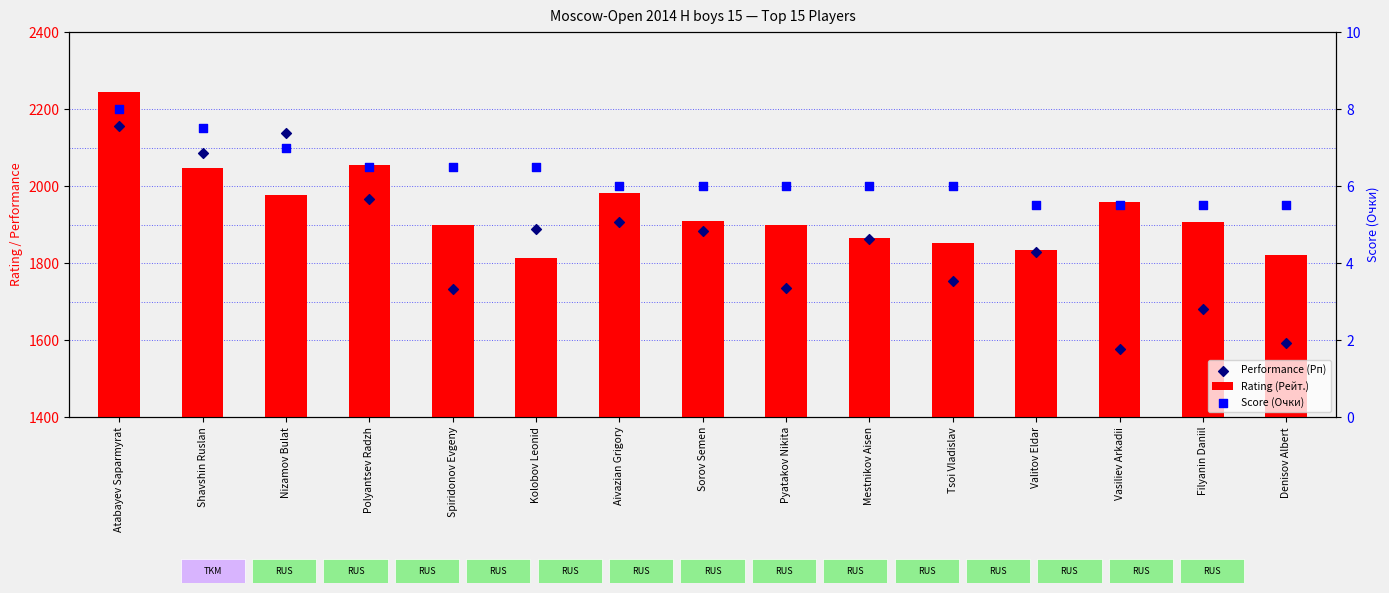

Which series contains the lowest Y value?

Score (Очки)